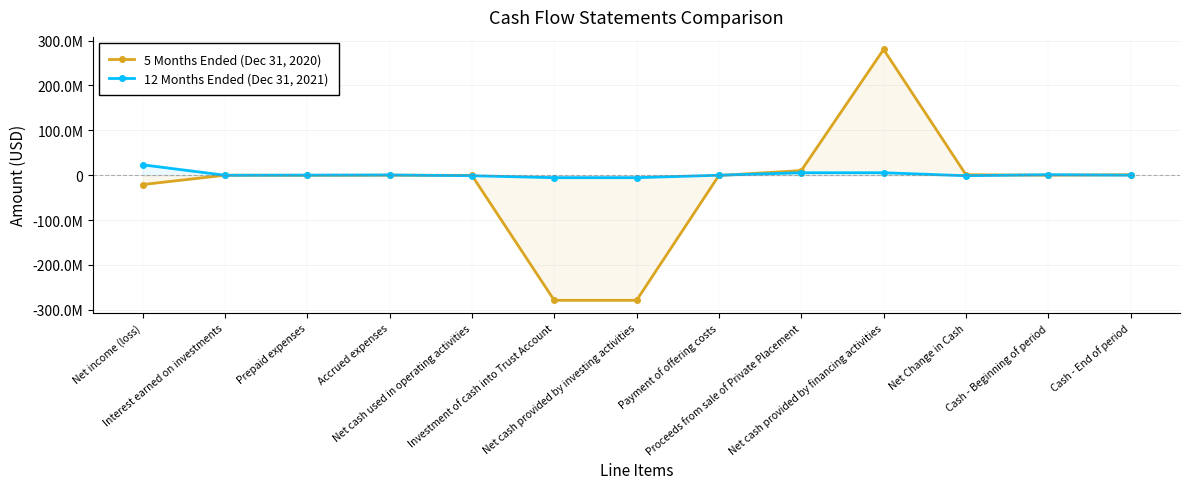

Rank the series at Accrued expenses from highest to lowest value.

12 Months Ended (Dec 31, 2021), 5 Months Ended (Dec 31, 2020)